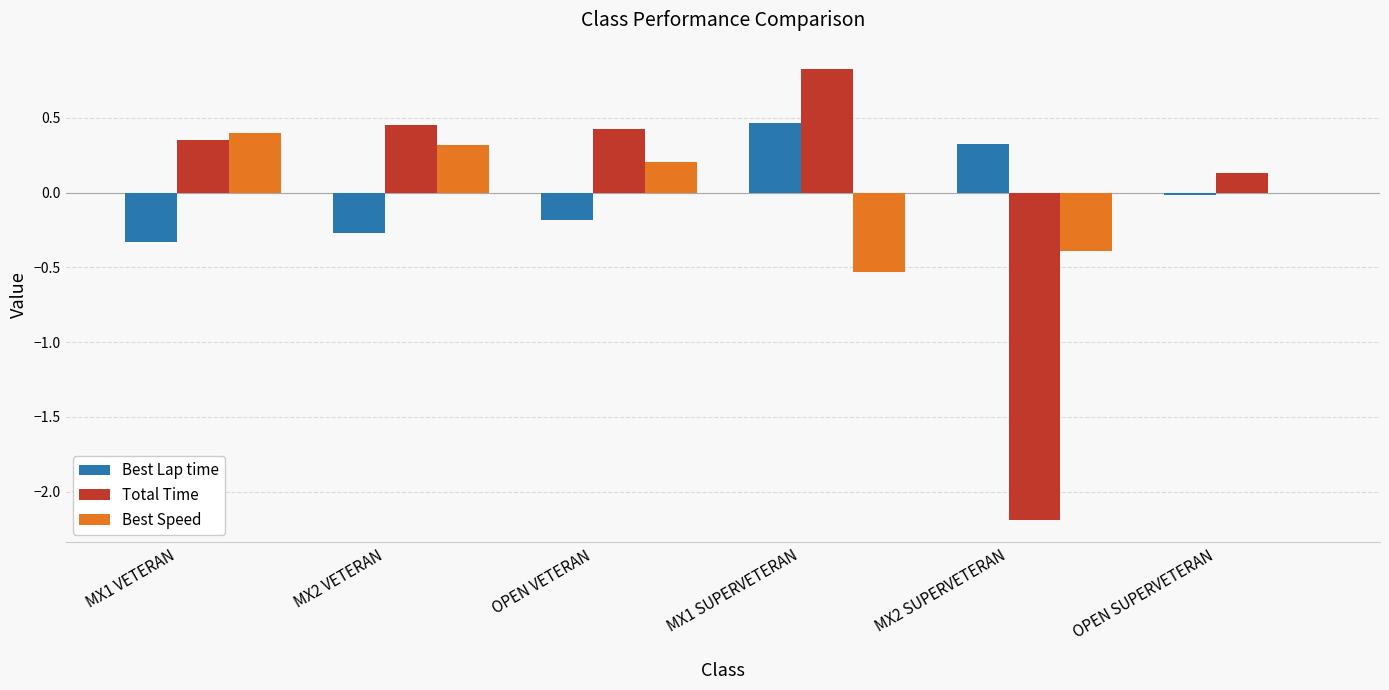

At which label does Best Speed first exceed 0?

MX1 VETERAN